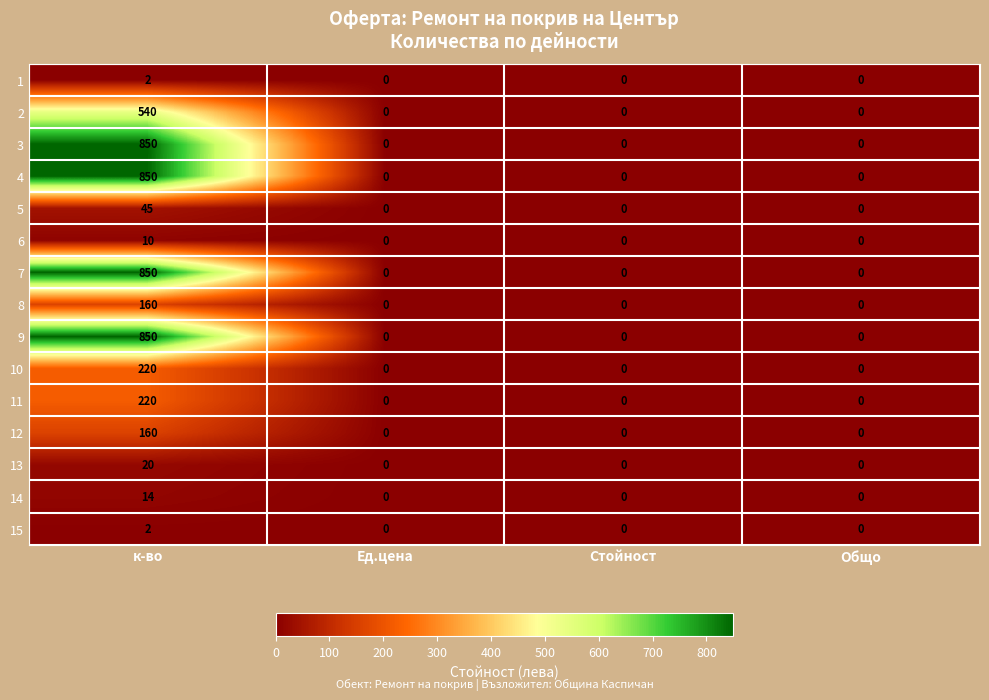

Is it true that 7 equals 1307 at к-во?

False